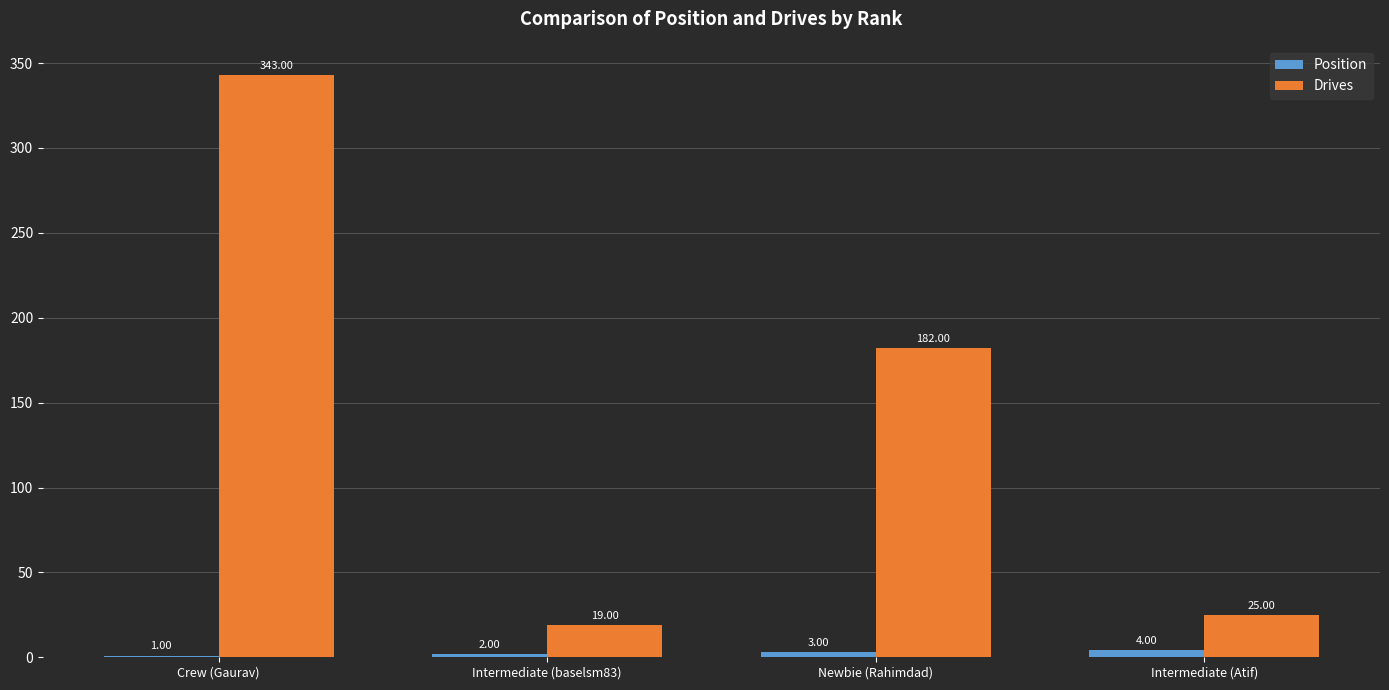

What is the total value across all series at Newbie (Rahimdad)?

185